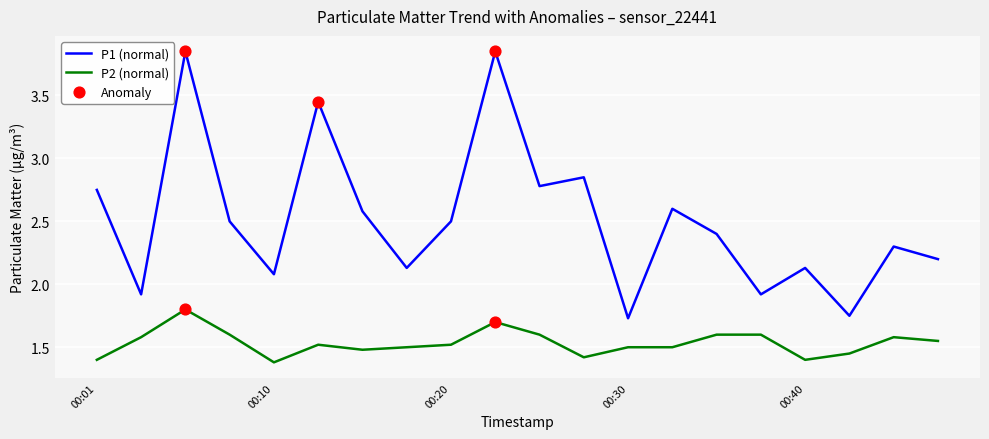

Which series has the widest spread of values?

P1 (normal)